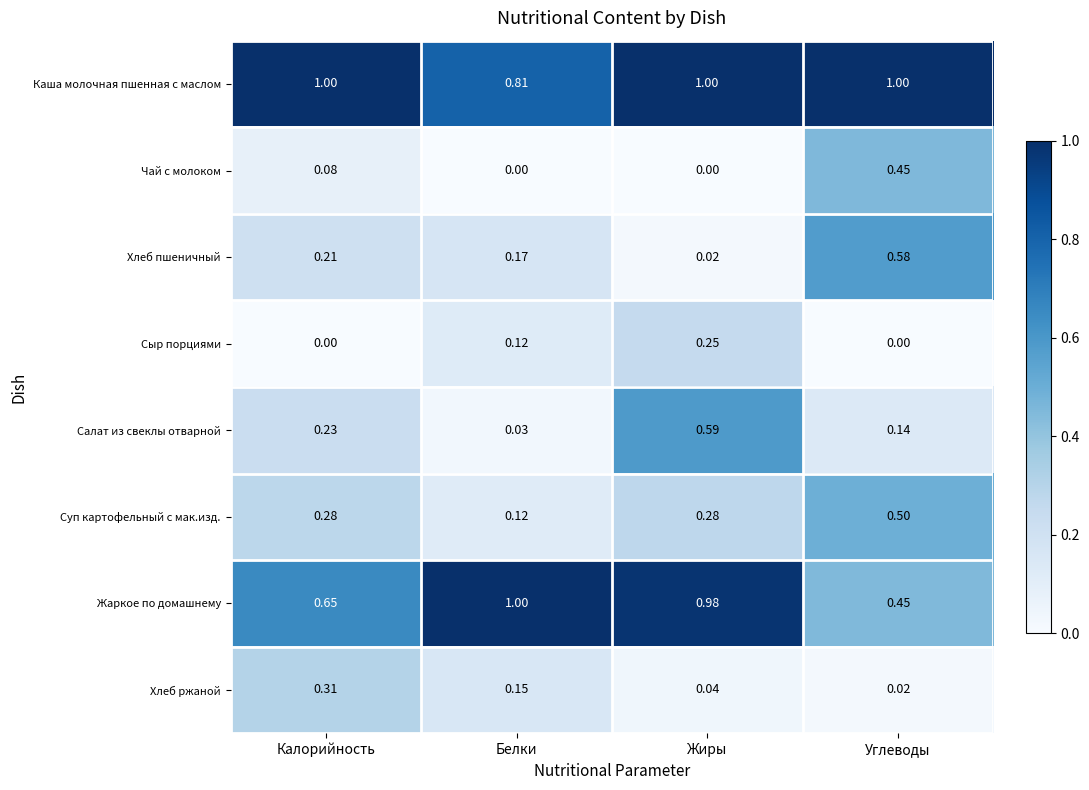

Rank the series at Жиры from highest to lowest value.

Каша молочная пшенная с маслом, Жаркое по домашнему, Салат из свеклы отварной, Суп картофельный с мак.изд., Сыр порциями, Хлеб ржаной, Хлеб пшеничный, Чай с молоком